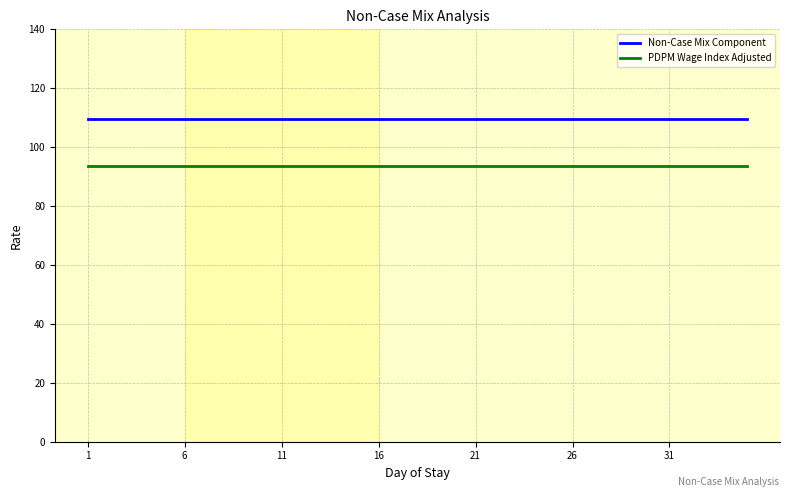

Which series has the largest total across all categories?

Non-Case Mix Component